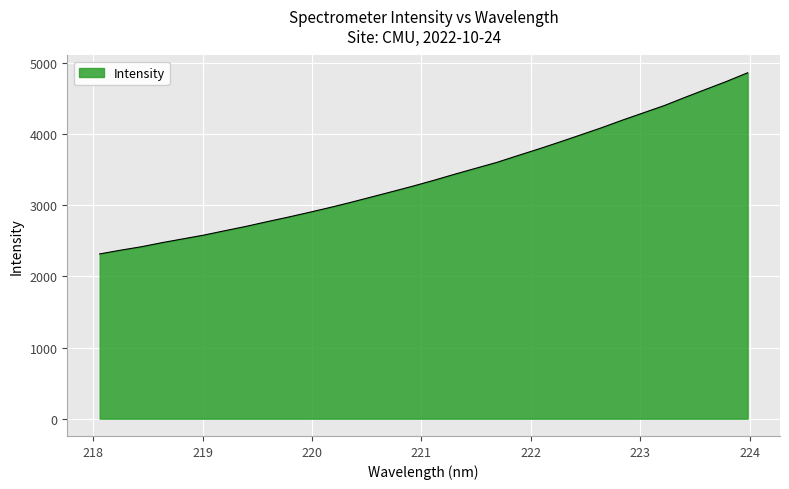

What is the difference between the maximum and minimum values?

2548.1